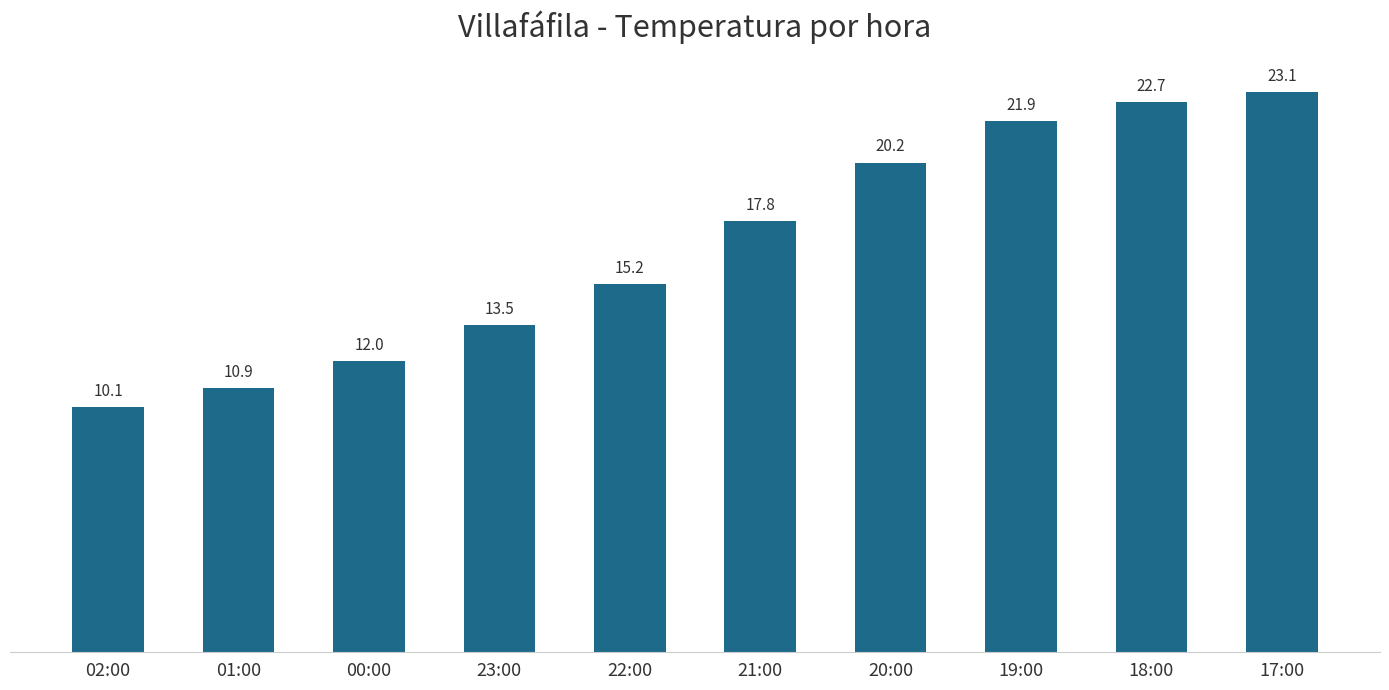

Rank the categories by value from lowest to highest.

02:00, 01:00, 00:00, 23:00, 22:00, 21:00, 20:00, 19:00, 18:00, 17:00